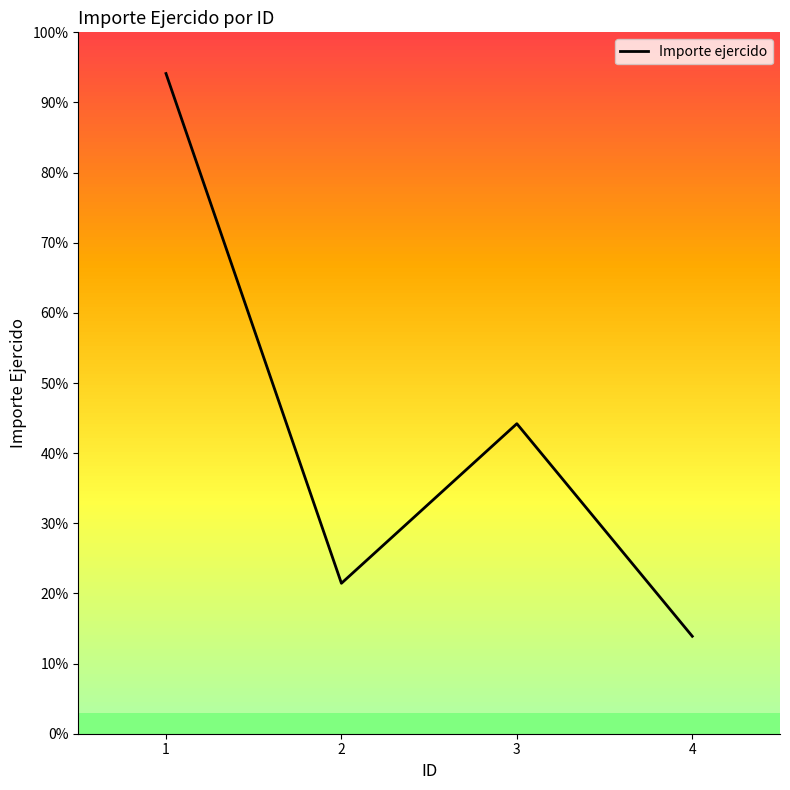

List the labels in order of value, largest first.

1, 3, 2, 4